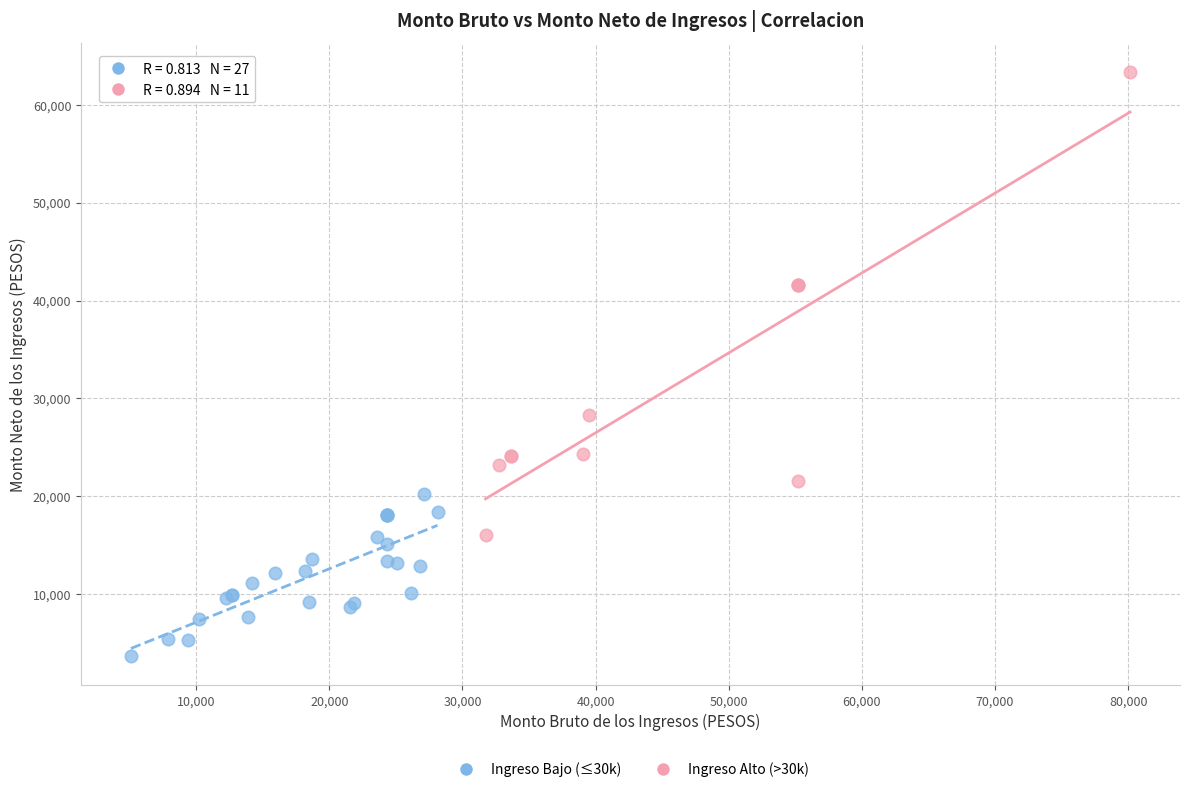

Which series reaches the minimum Y coordinate?

Ingreso Bajo (≤30k)